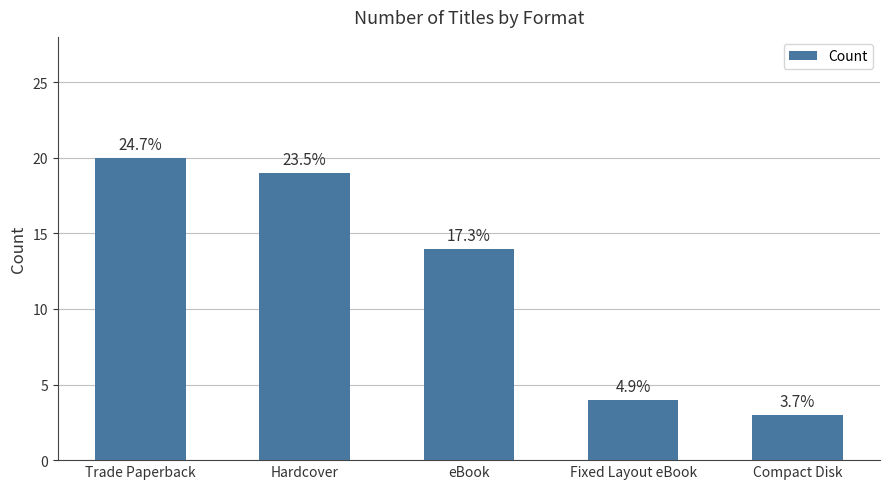

How many bars are there in total?

5